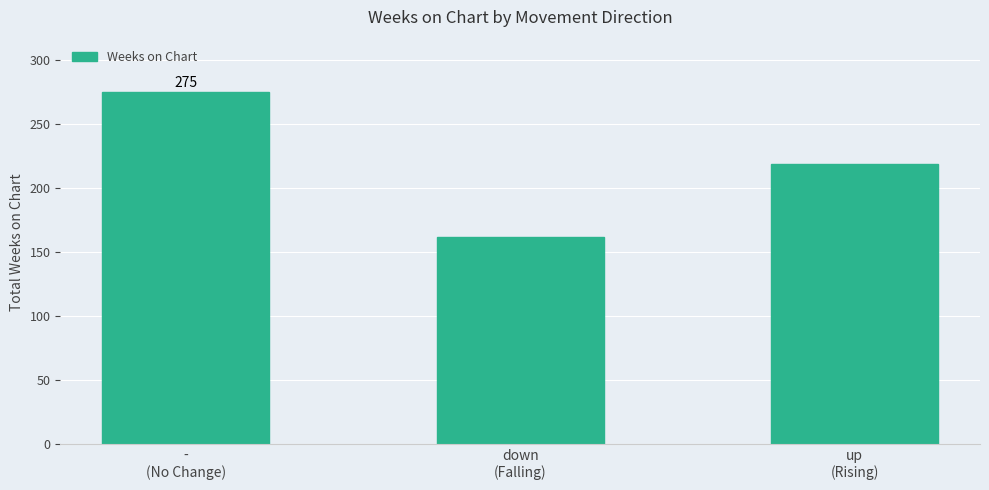

How many values are below 219?

1